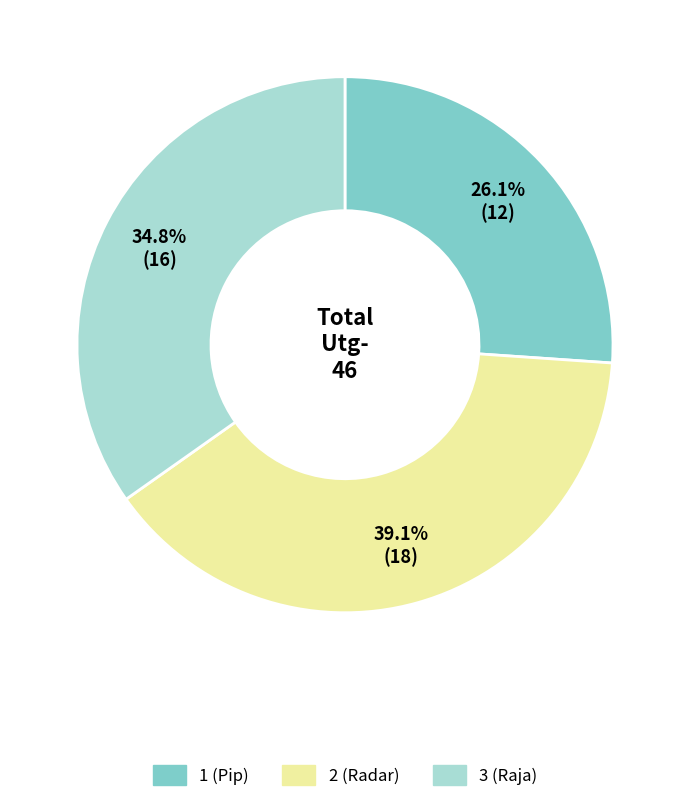

Rank the categories by value from lowest to highest.

1 (Pip), 3 (Raja), 2 (Radar)